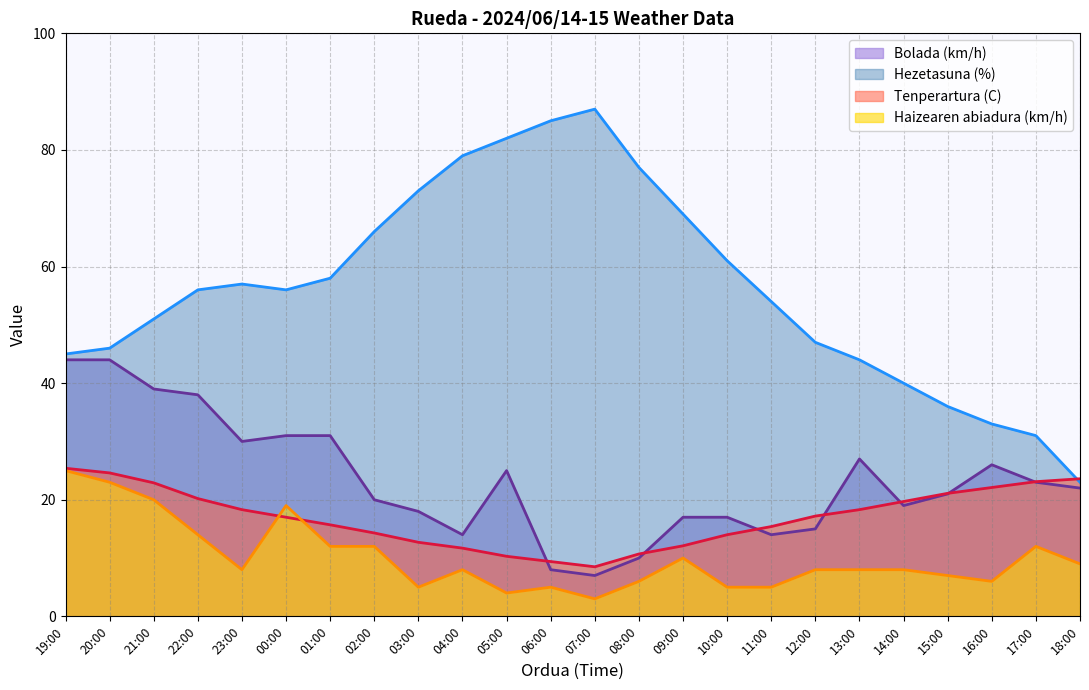

How many values in the Hezetasuna (%) series are below 56?

11